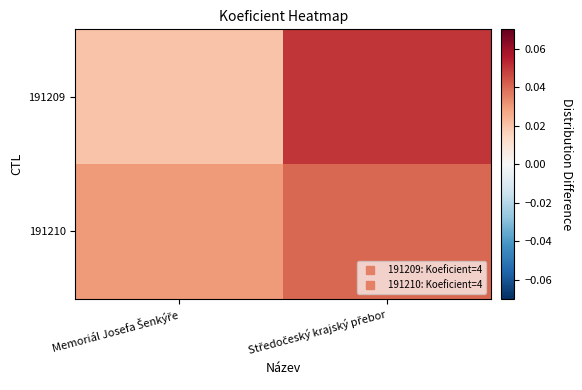

Count the number of data series in this chart.

2